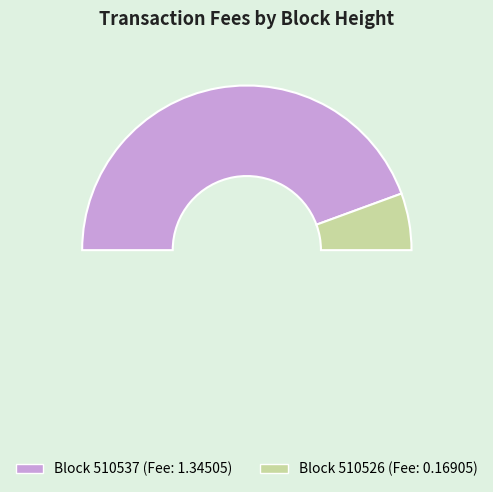

Combined, what portion of the pie is 510537 and 510526?

100.0%